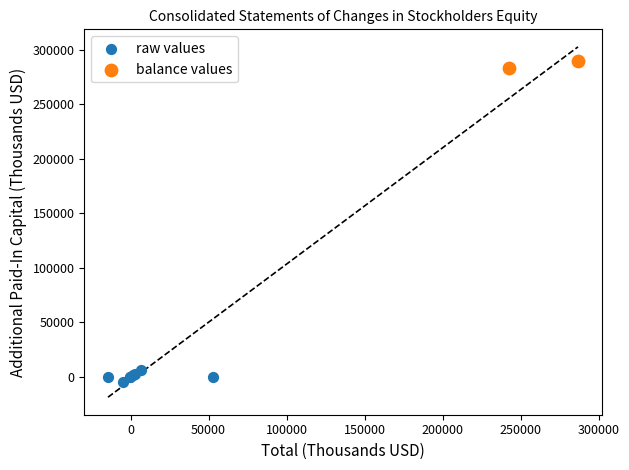

Which series contains the lowest Y value?

raw values